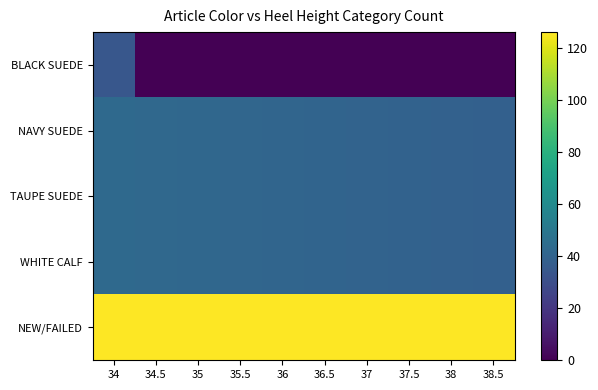

List the series in order of their peak value, lowest first.

BLACK SUEDE, NAVY SUEDE, TAUPE SUEDE, WHITE CALF, NEW/FAILED